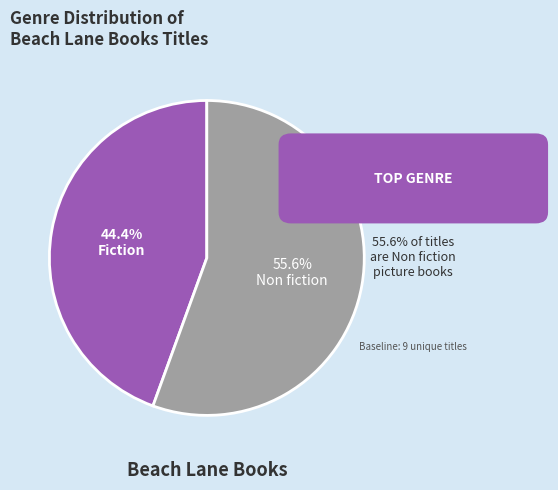

Rank the categories by value from highest to lowest.

Non fiction, Fiction